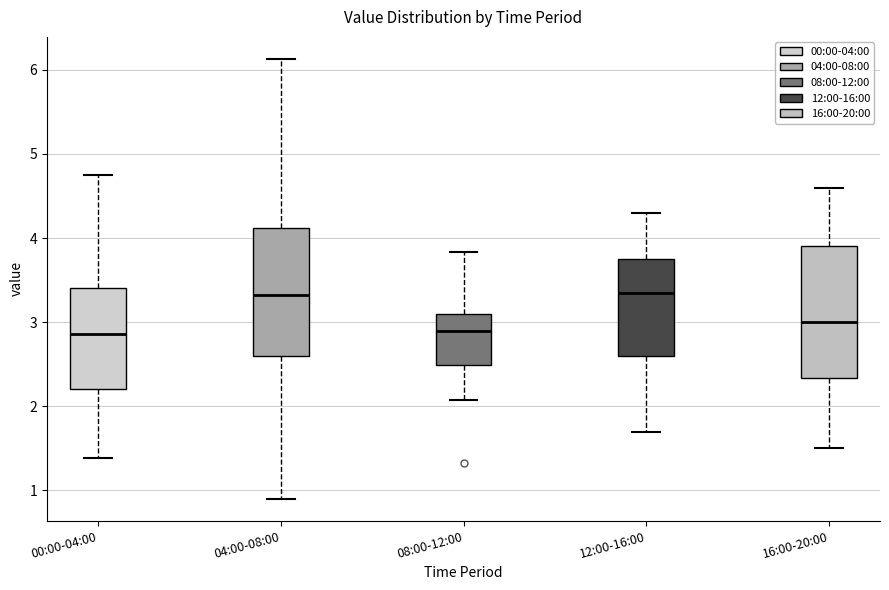

Where does the lower whisker of the box for 12:00-16:00 end on the y-axis? The values are not printed on the chart, so give them approximately, as read against the axis.

1.7